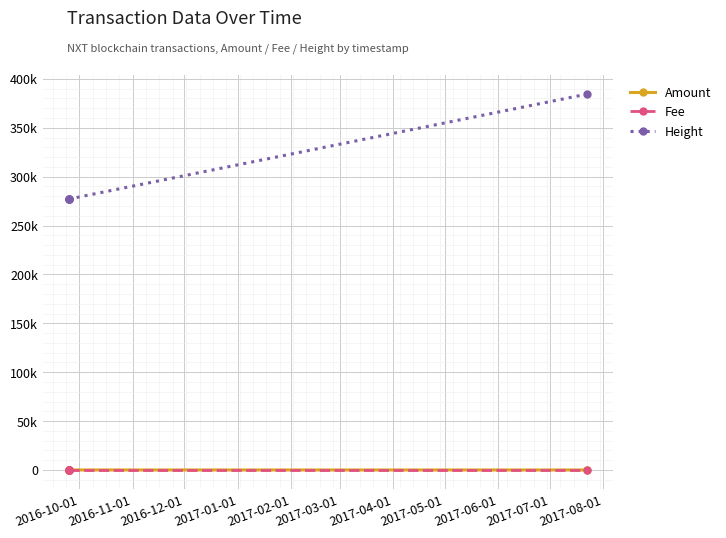

Reading left to right, list all the values displayed in this chart.

Amount: 5	5	10	19	0
Fee: 1	1	1	1	1
Height: 277076	277076	277076	277138	384514